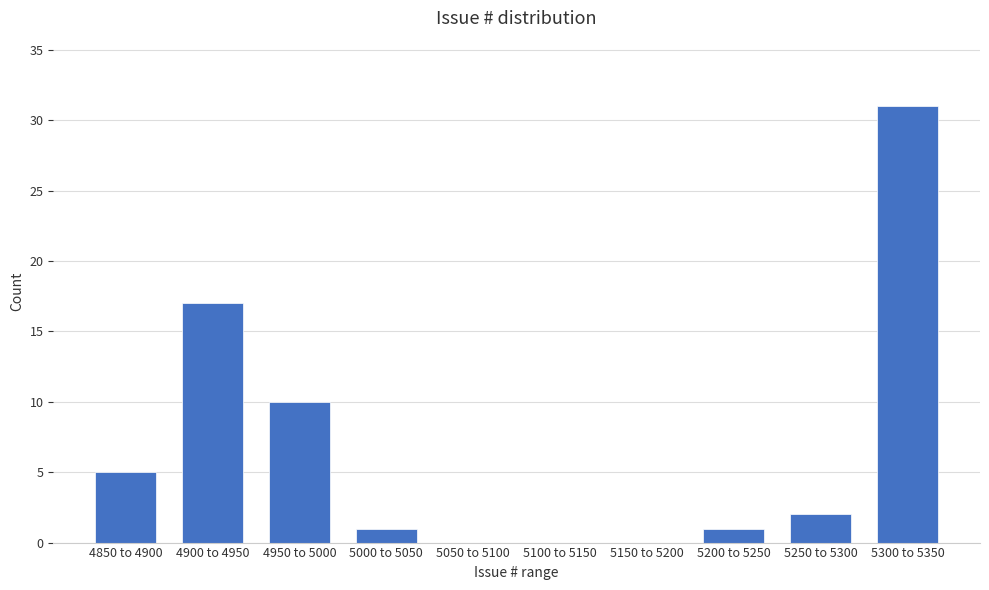

Reading left to right, transcribe all the data shown in this chart.

4850 to 4900=5	4900 to 4950=17	4950 to 5000=10	5000 to 5050=1	5050 to 5100=0	5100 to 5150=0	5150 to 5200=0	5200 to 5250=1	5250 to 5300=2	5300 to 5350=31